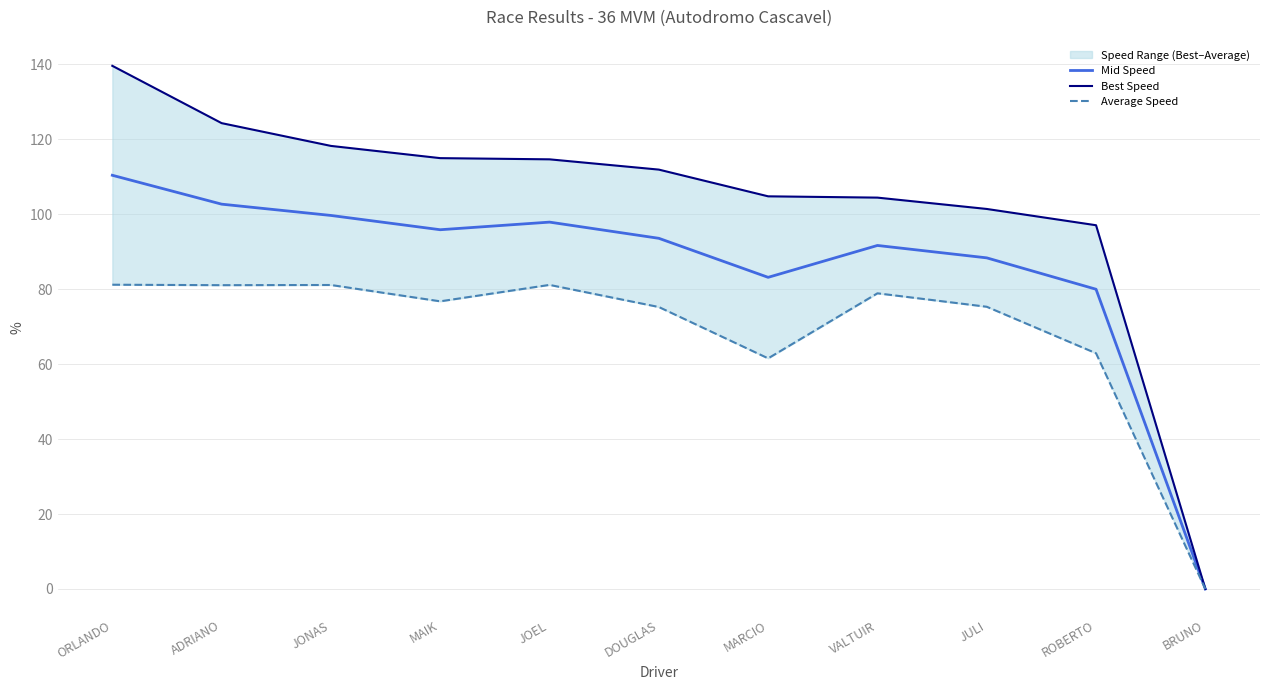

Reading left to right, what are all the values shown in this chart?

Mid Speed: 110.4	102.7	99.6	95.8	97.9	93.5	83.1	91.6	88.3	80.0	0.0
Best Speed: 139.6	124.3	118.2	114.9	114.6	111.9	104.8	104.4	101.4	97.0	0.0
Average Speed: 81.2	81.0	81.1	76.7	81.1	75.2	61.5	78.9	75.3	62.9	0.0